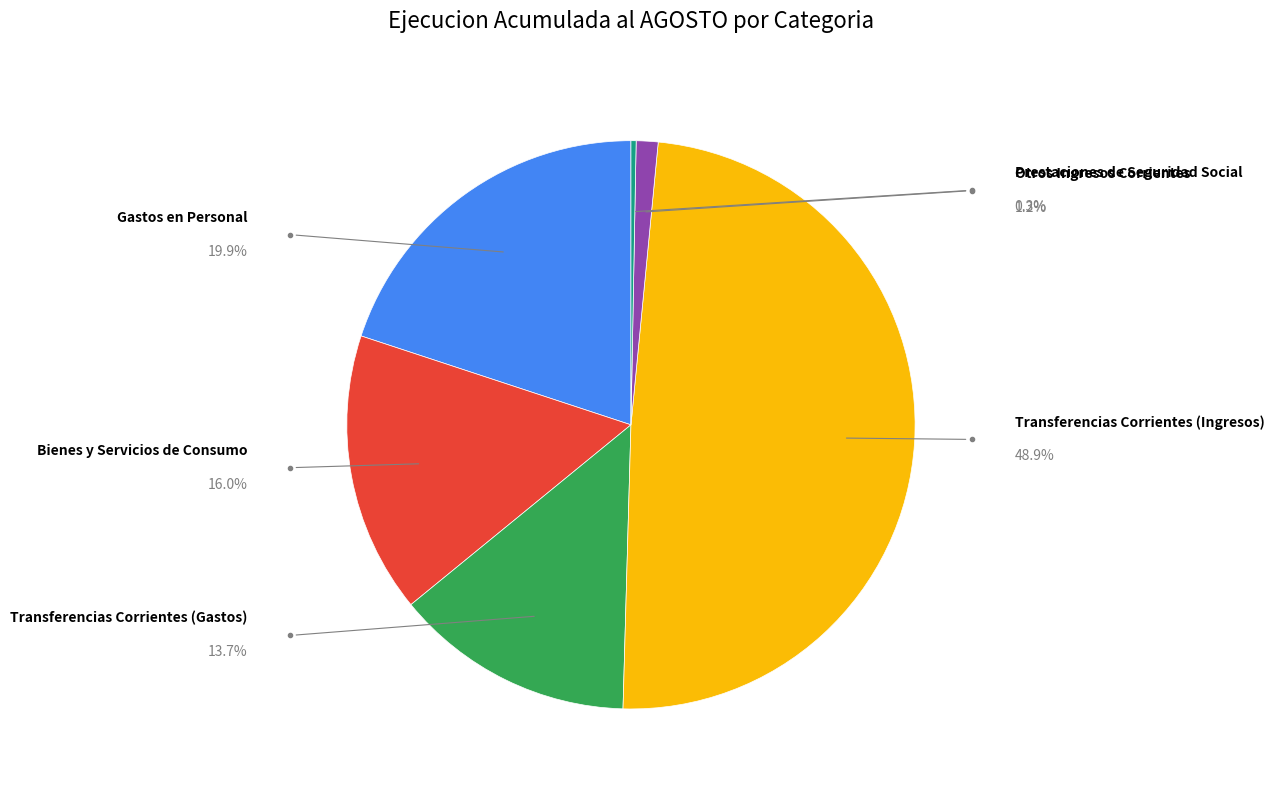

Does any single category account for the majority?

No